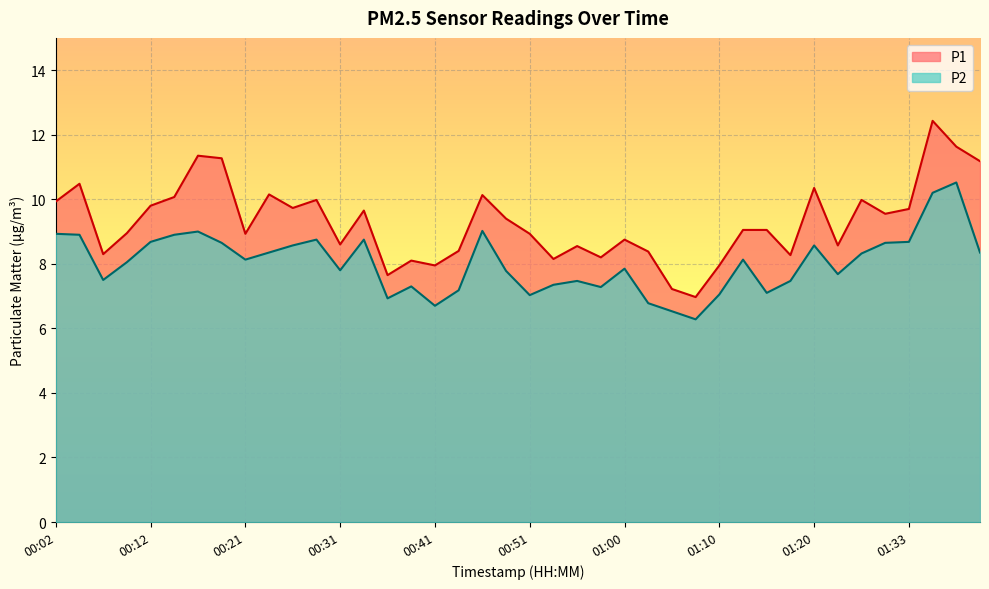

In P2, how many points are lower than both neighbors (excluding endpoints)?

10